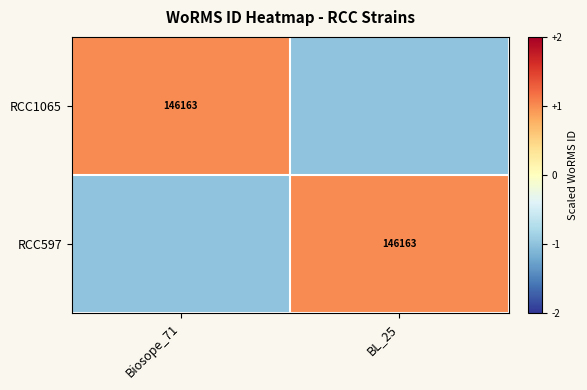

Is it true that RCC1065 equals 195020 at Biosope_71?

False